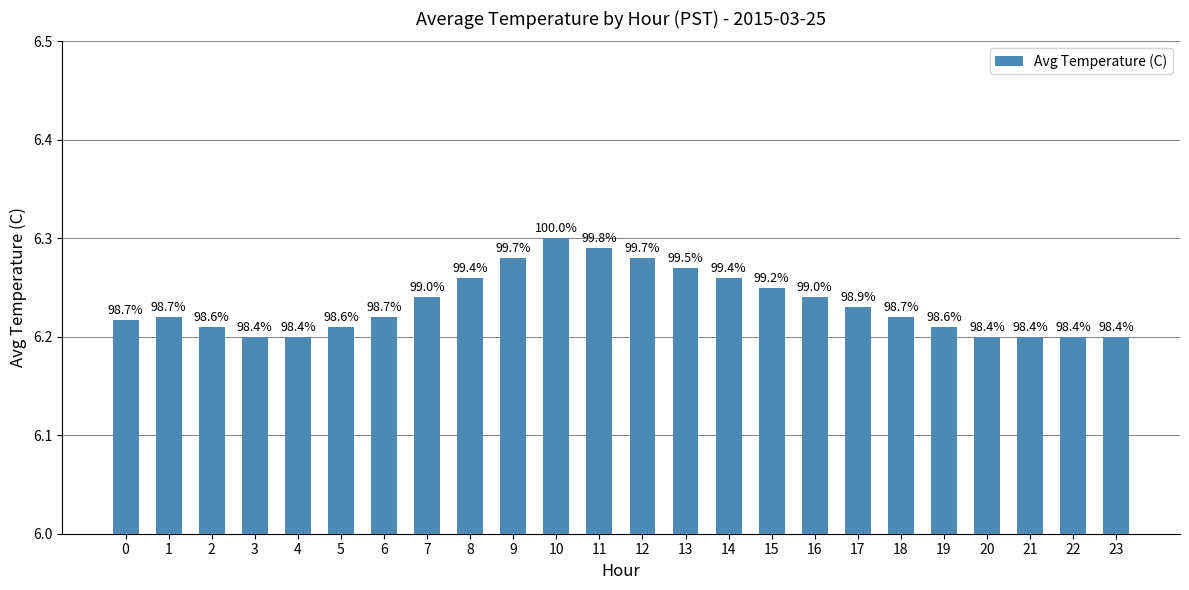

What is the change in value from 1 to 10?

+0.1